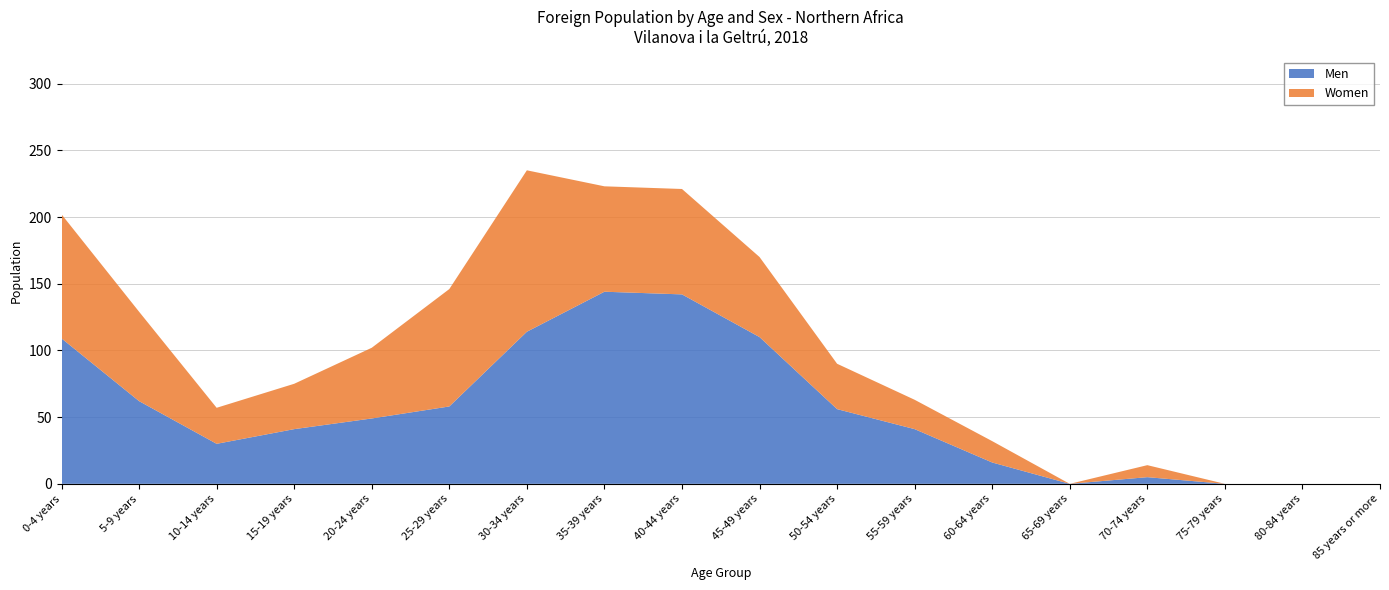

Reading left to right, what are all the values shown in this chart?

Men: 109	62	30	41	49	58	114	144	142	110	56	41	16	0	5	0	0	0
Women: 93	67	27	34	53	88	121	79	79	60	34	22	16	0	9	0	0	0